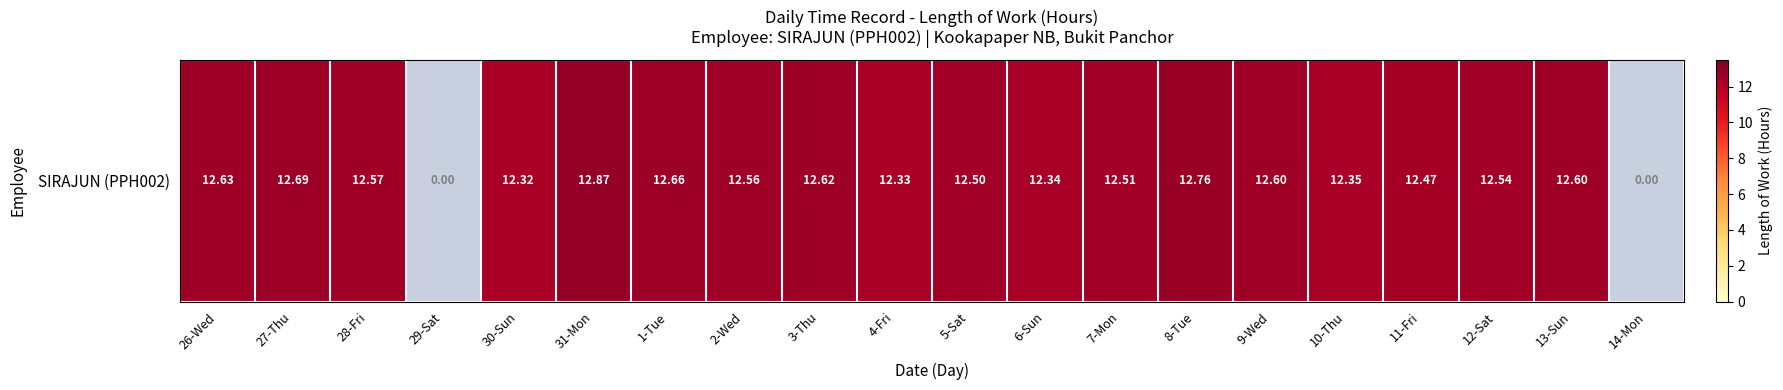

True or false: the data shows 5.2 at 8-Tue.

False